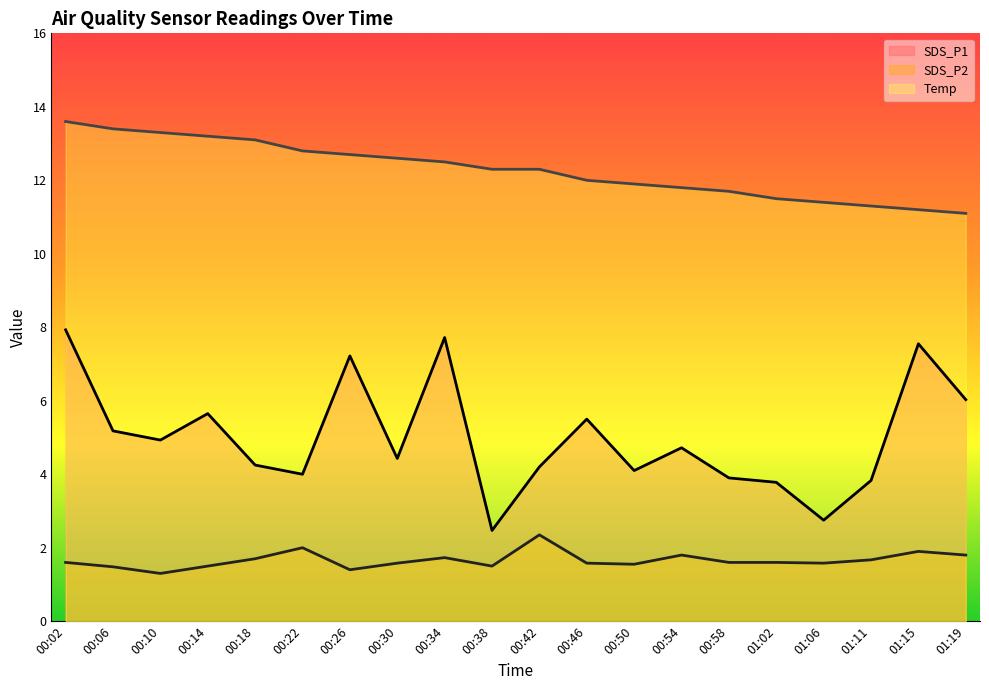

How many interior local valleys does the SDS_P2 series have?

5